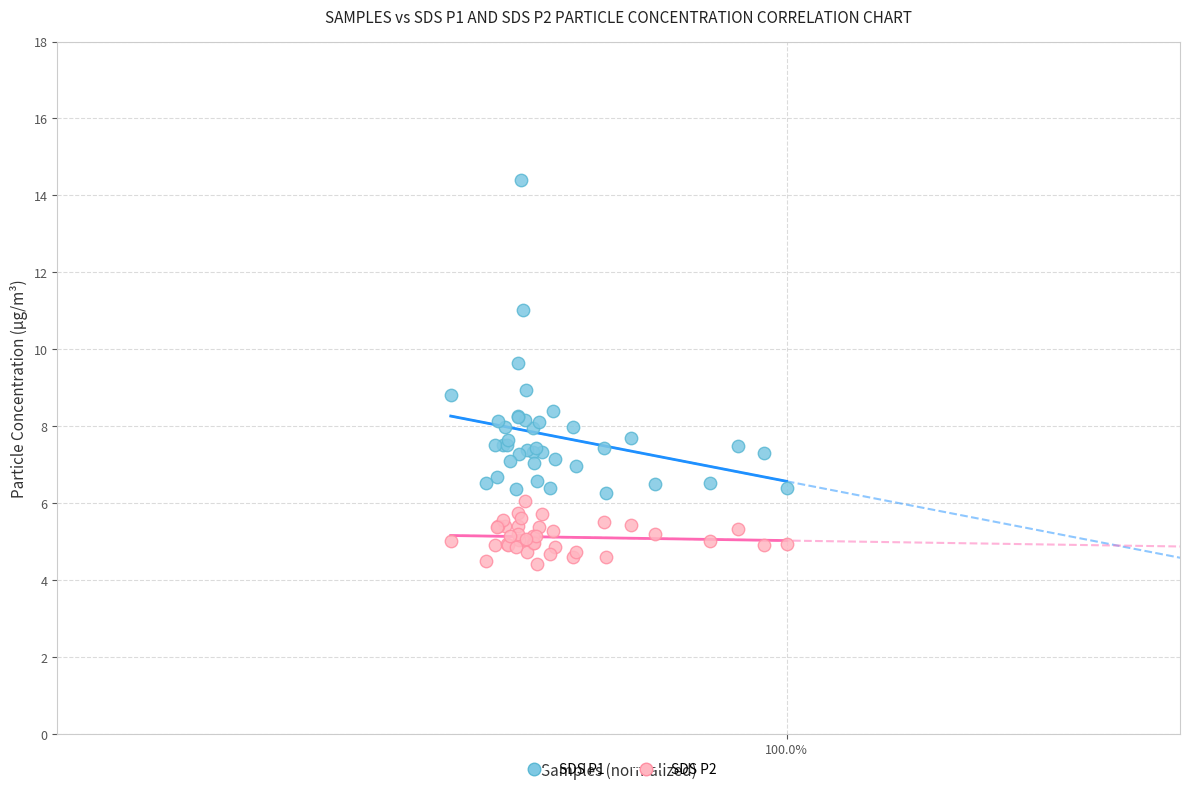

Which series has the widest spread of Y values?

SDS P1